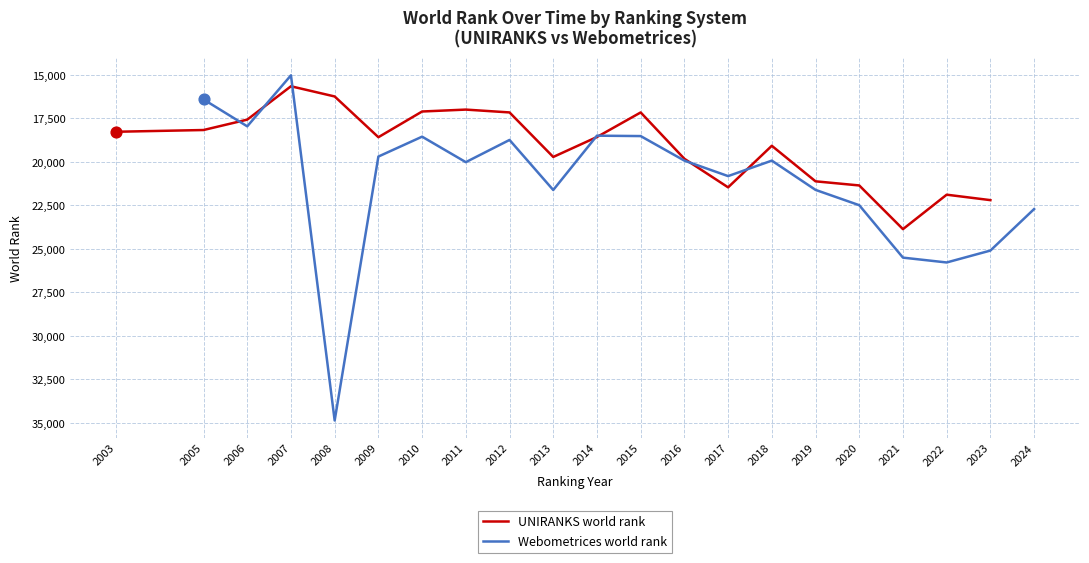

At which label does UNIRANKS world rank reach its peak?

2021